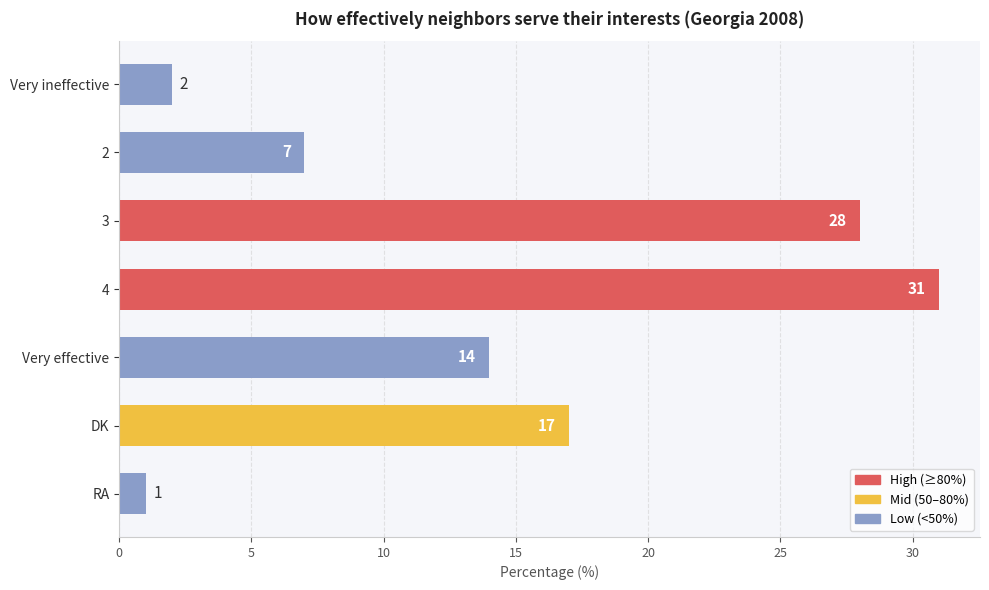

What is the label of the 6th bar from the bottom?

2